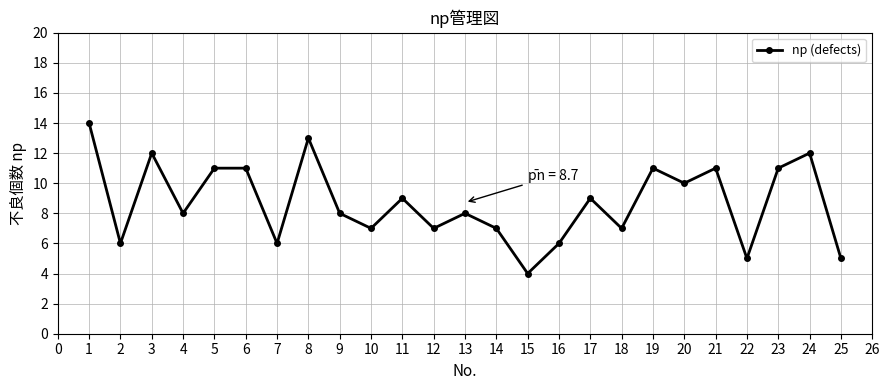

What is the average value?

9